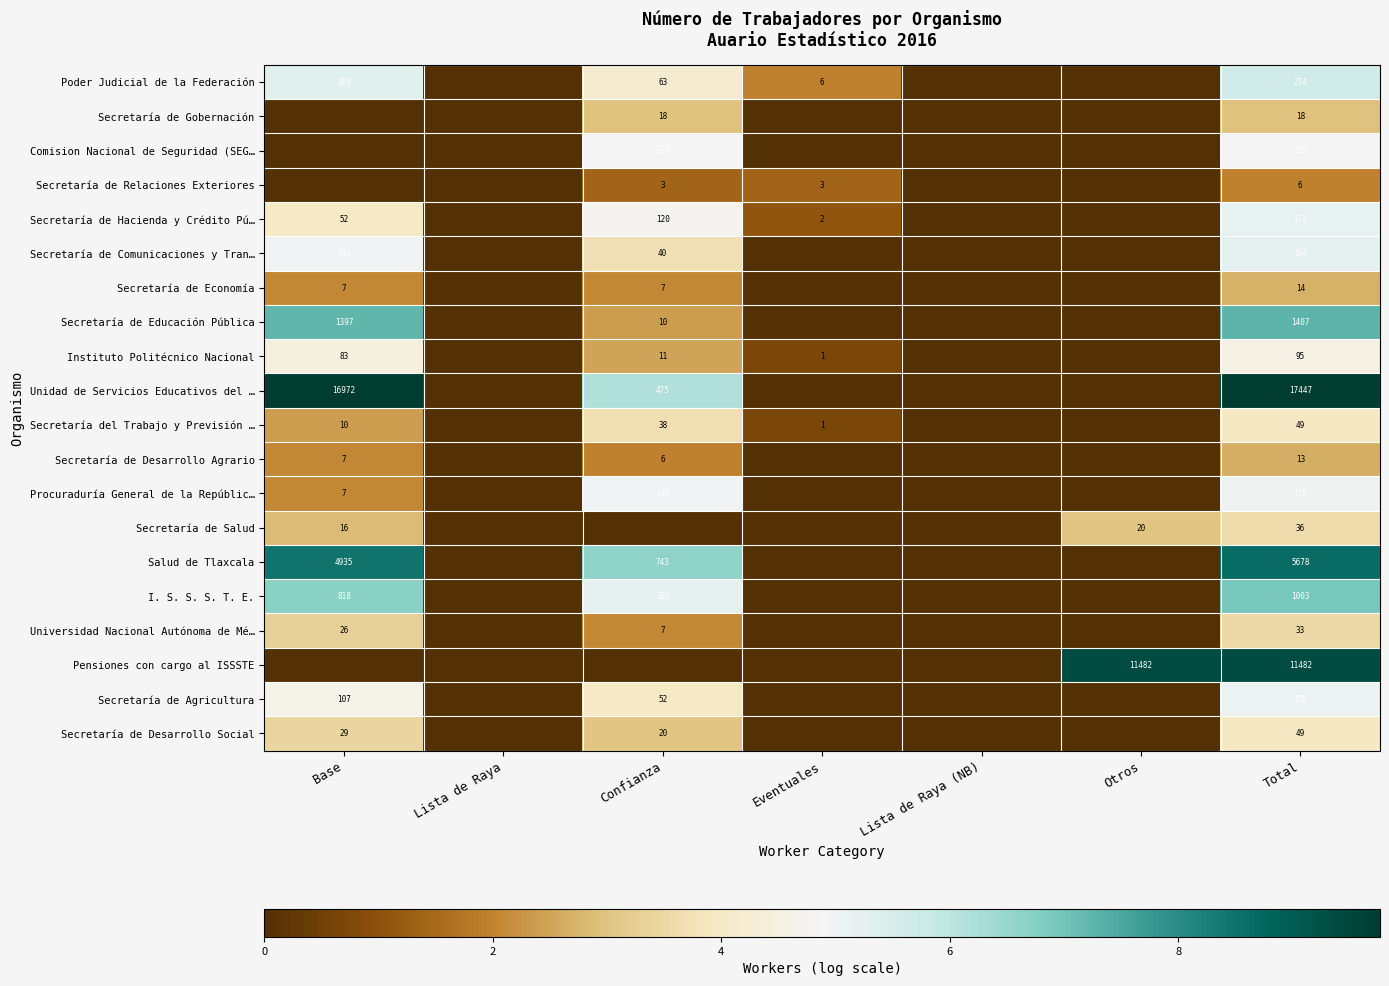

The Secretaría de Salud series shows 50 at Total. True or false?

False